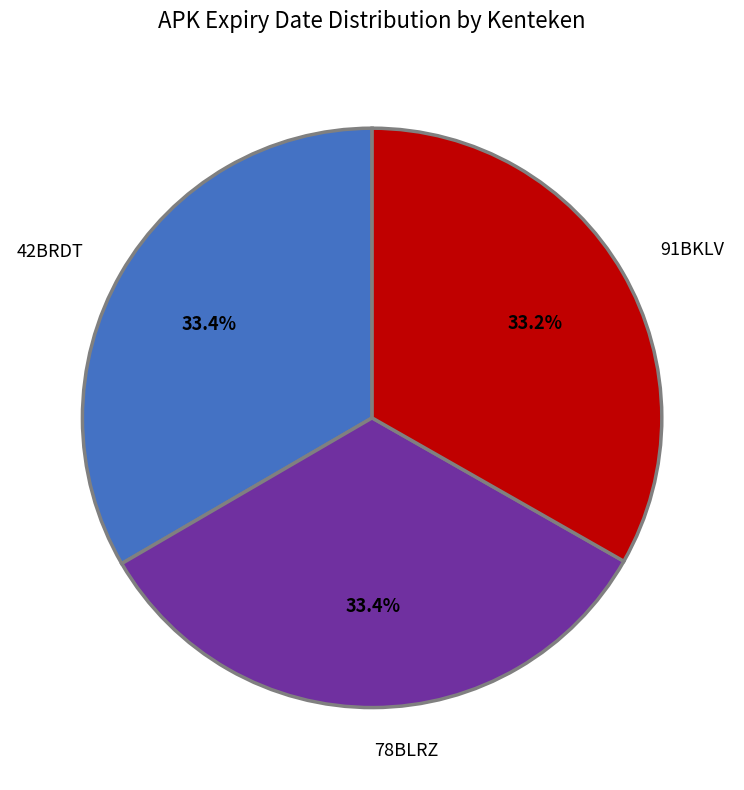

Is there any slice that represents more than half of the pie?

No